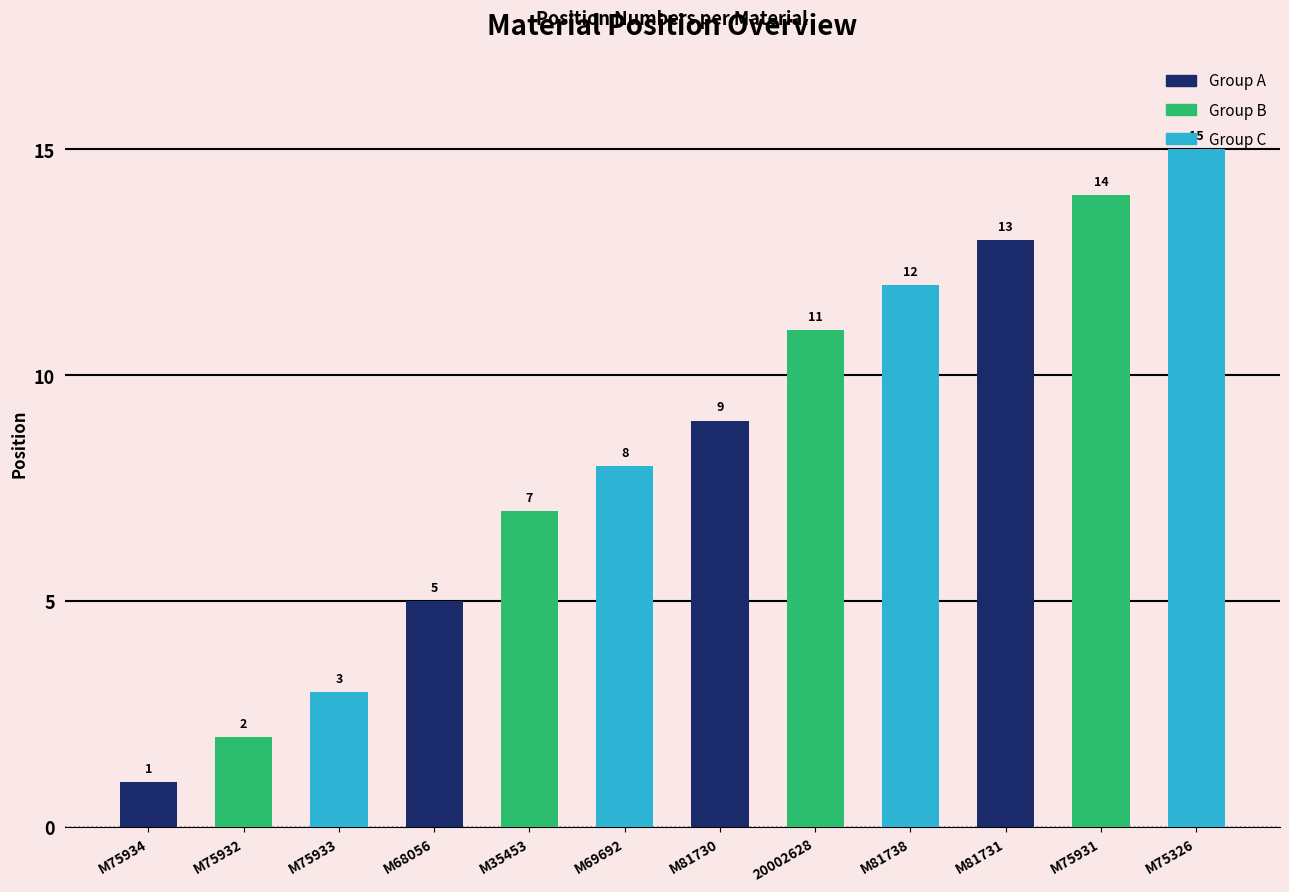

At which category does the chart reach its peak across all series?

M75326